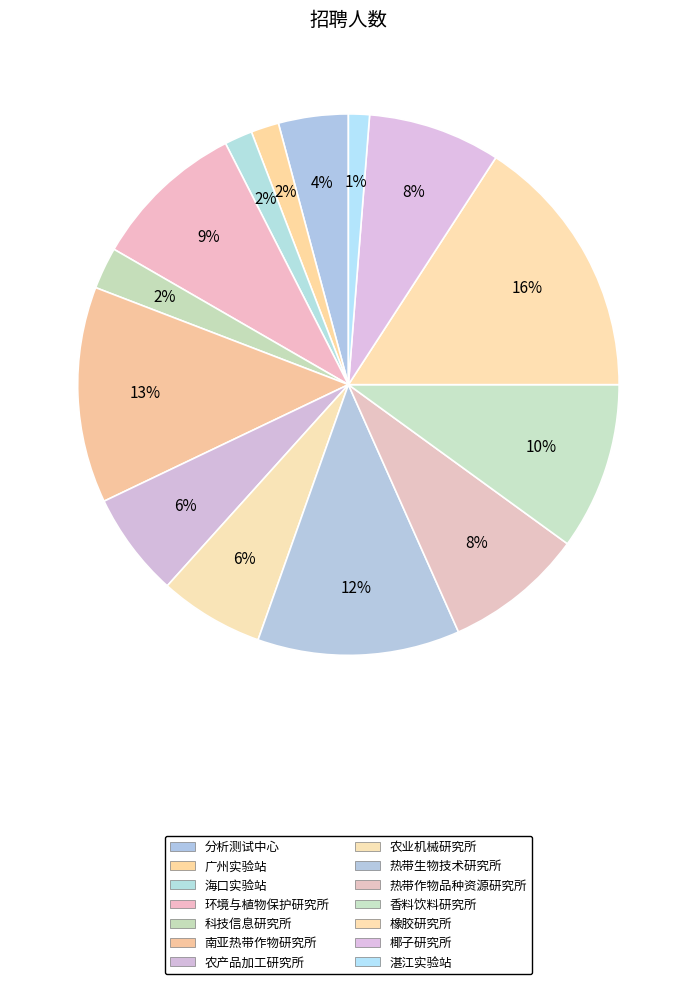

How many slices are in this pie chart?

14